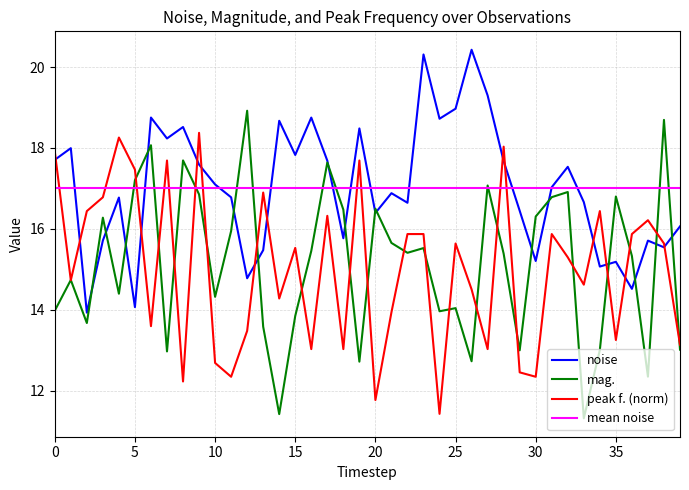

What is the lowest value of the mag. series?

11.3